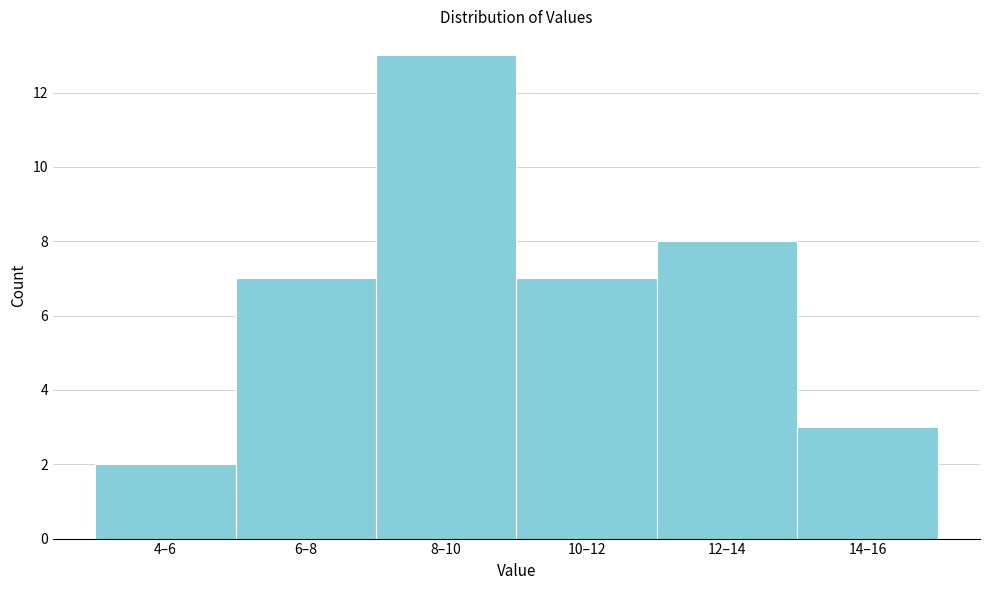

Reading left to right, list all the values displayed in this chart.

4–6=2	6–8=7	8–10=13	10–12=7	12–14=8	14–16=3